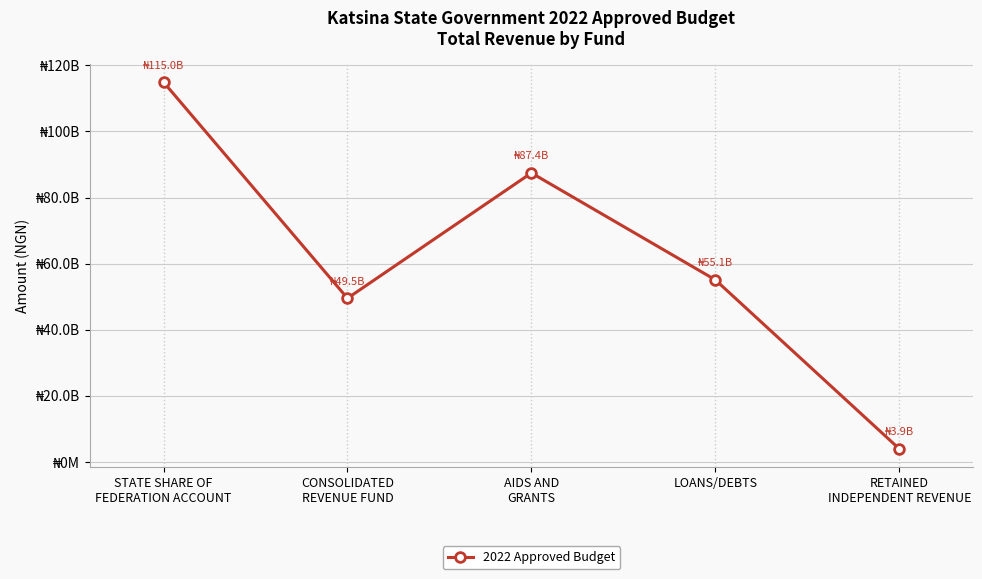

Reading left to right, what are all the values shown in this chart?

STATE SHARE OF
FEDERATION ACCOUNT=114955748318	CONSOLIDATED
REVENUE FUND=49475471109	AIDS AND
GRANTS=87448070659	LOANS/DEBTS=55054490018	RETAINED
INDEPENDENT REVENUE=3862440857